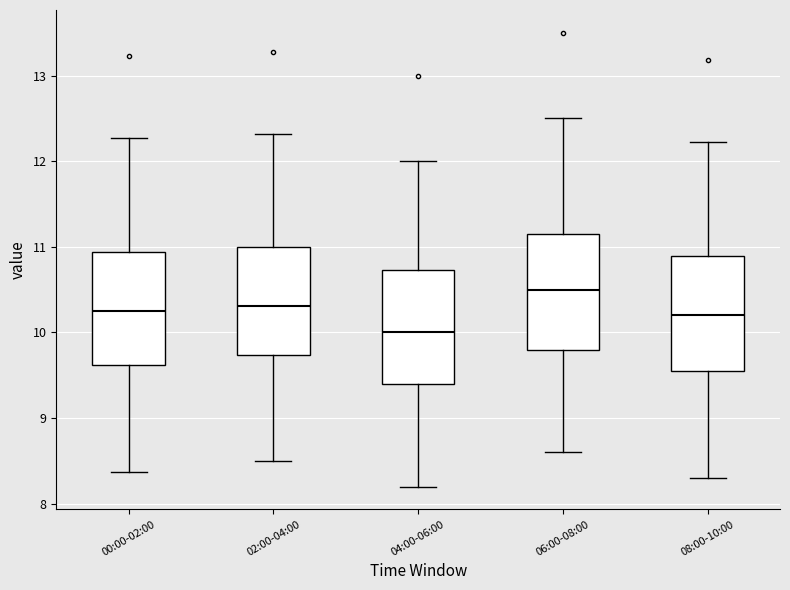

Reading left to right, read every box against the y-axis: the position of its median line, the range the box covers, and the ends of its whiskers. The values are not printed on the chart, so give them approximately, as read against the axis.

00:00-02:00: median 10.3, box 9.6 to 10.9, whiskers 8.4 to 12.3
02:00-04:00: median 10.3, box 9.7 to 11.0, whiskers 8.5 to 12.3
04:00-06:00: median 10.0, box 9.4 to 10.7, whiskers 8.2 to 12.0
06:00-08:00: median 10.5, box 9.8 to 11.2, whiskers 8.6 to 12.5
08:00-10:00: median 10.2, box 9.6 to 10.9, whiskers 8.3 to 12.2